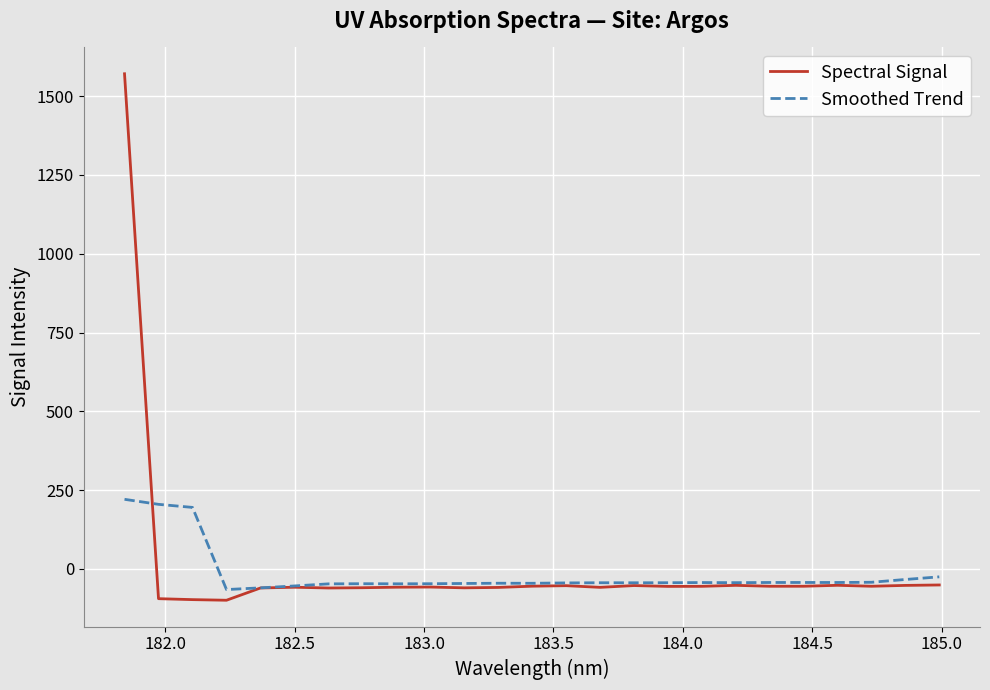

List the series in order of their peak value, highest first.

Spectral Signal, Smoothed Trend